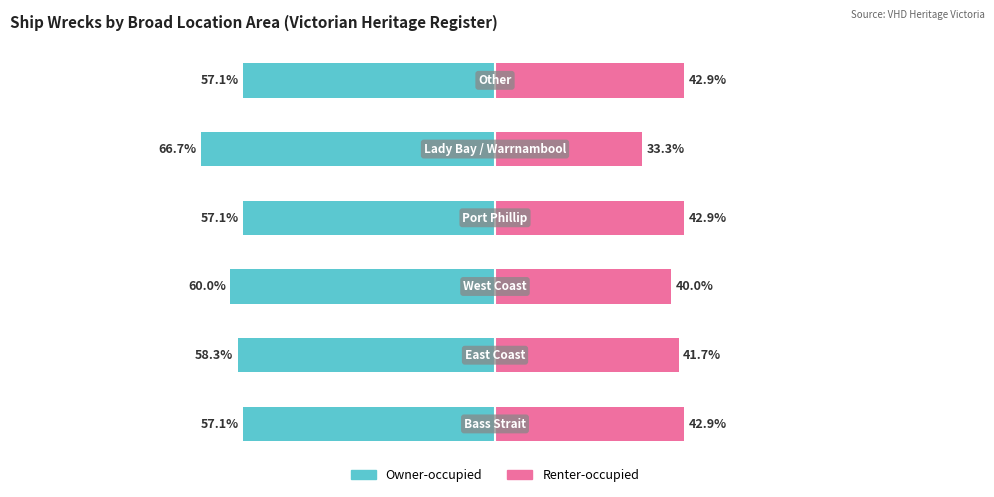

Is it true that Renter-occupied equals 9.6 at 4?

False